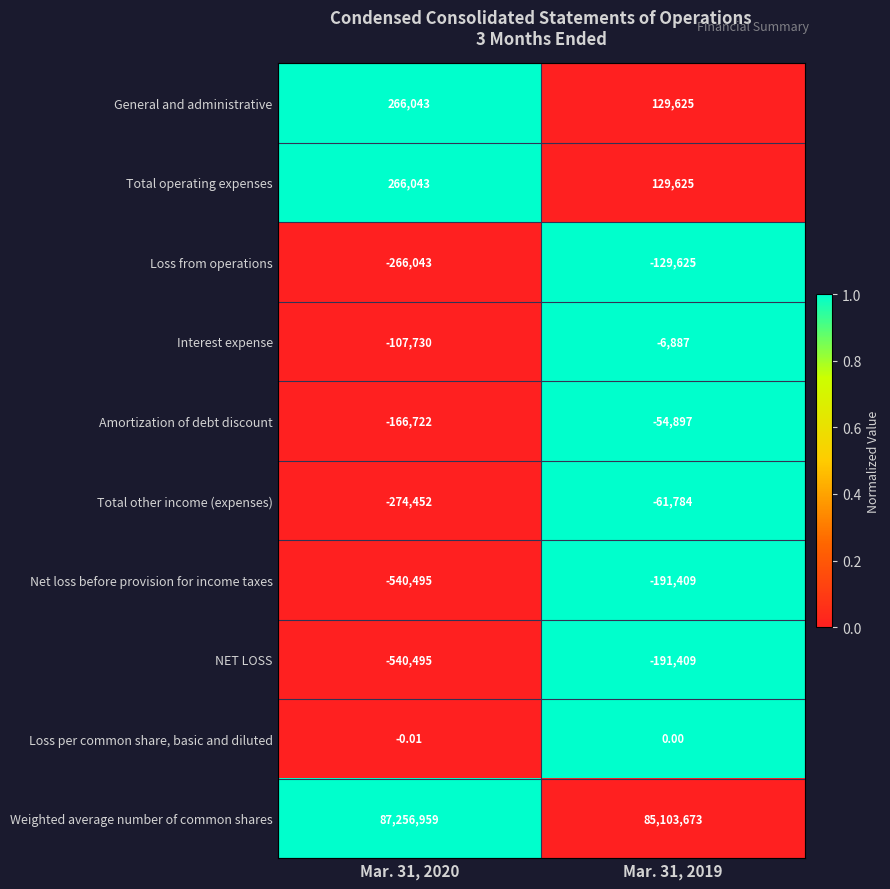

Between Mar. 31, 2020 and Mar. 31, 2019, which series saw the biggest shift?

Weighted average number of common shares